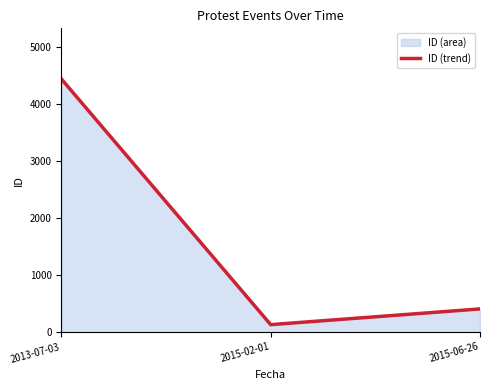

Count the number of values greater than 405.

1